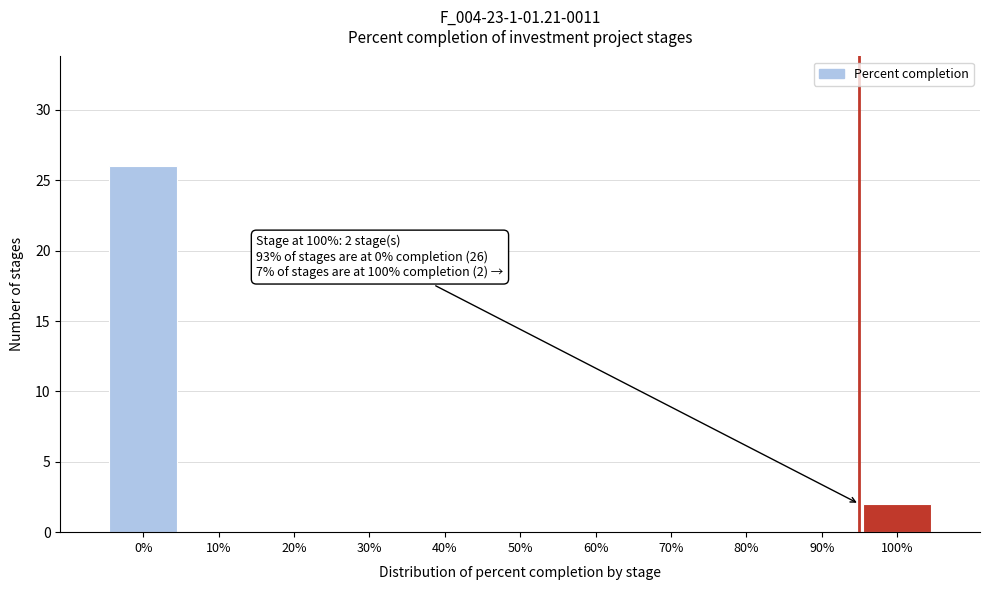

Reading right to left, transcribe all the data shown in this chart.

100%=2	90%=0	80%=0	70%=0	60%=0	50%=0	40%=0	30%=0	20%=0	10%=0	0%=26